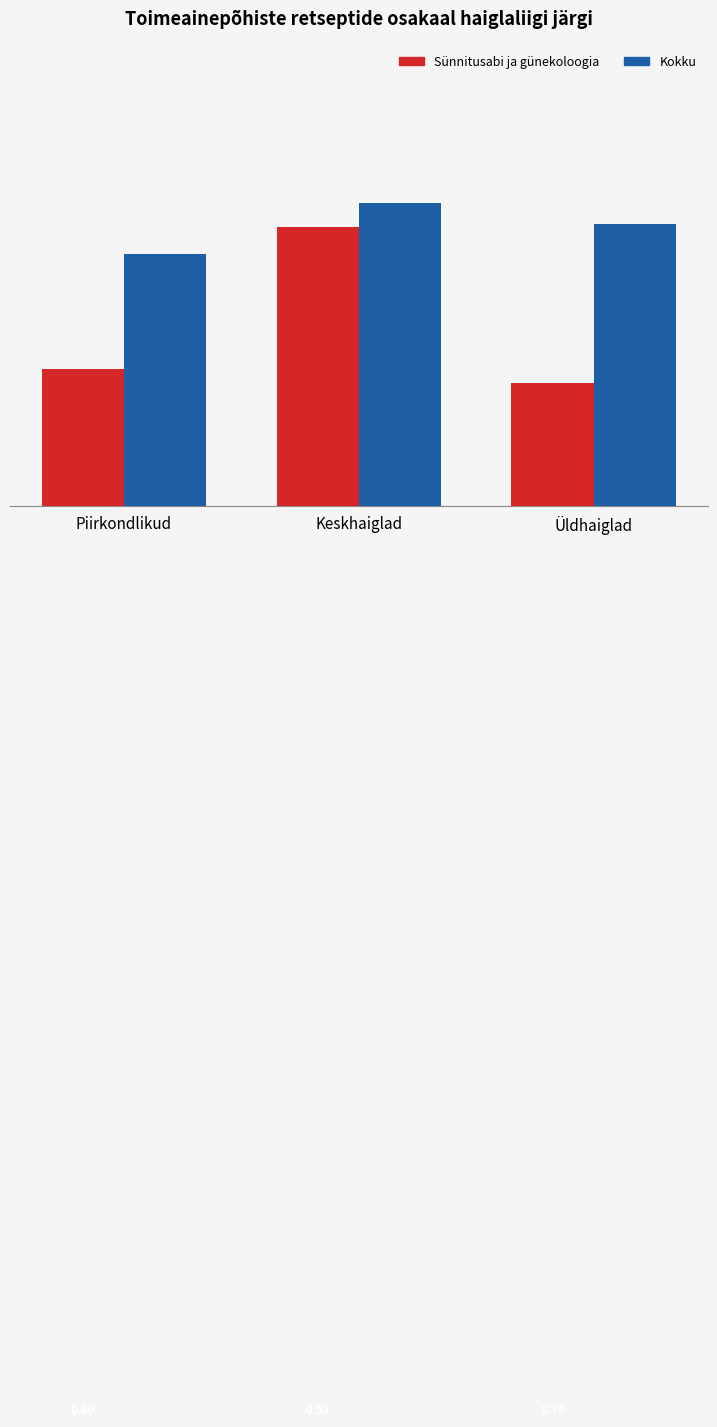

Which series has the largest total across all categories?

Kokku